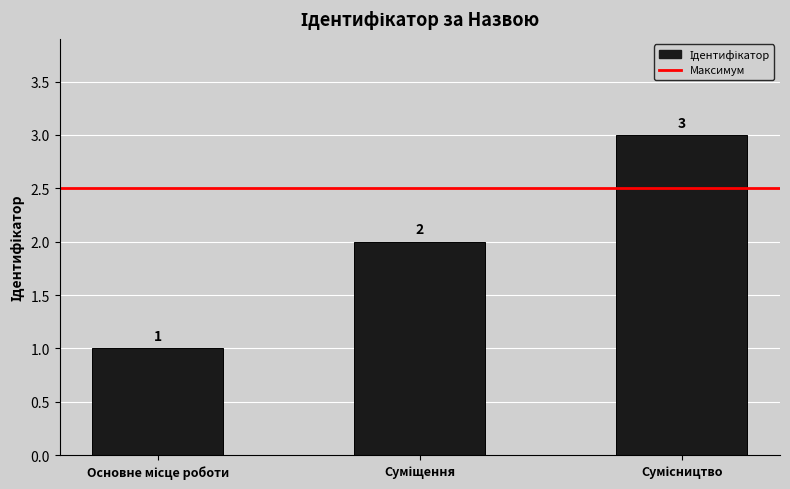

What is the maximum value shown in the chart?

3